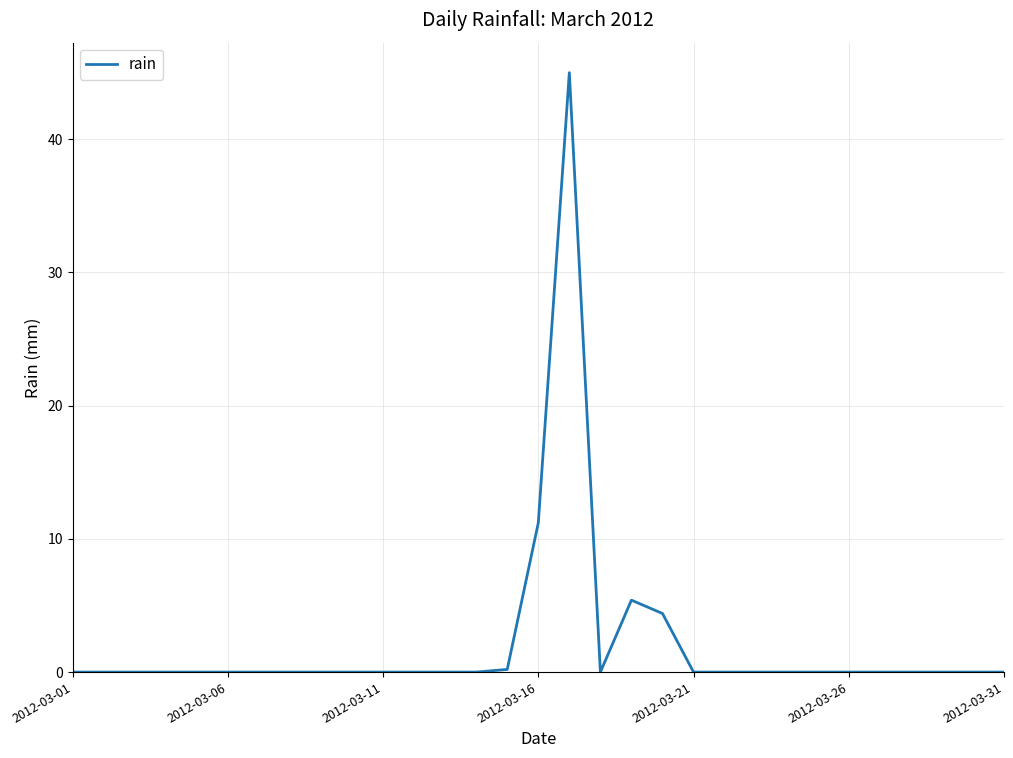

What is the maximum value shown in the chart?

45.0